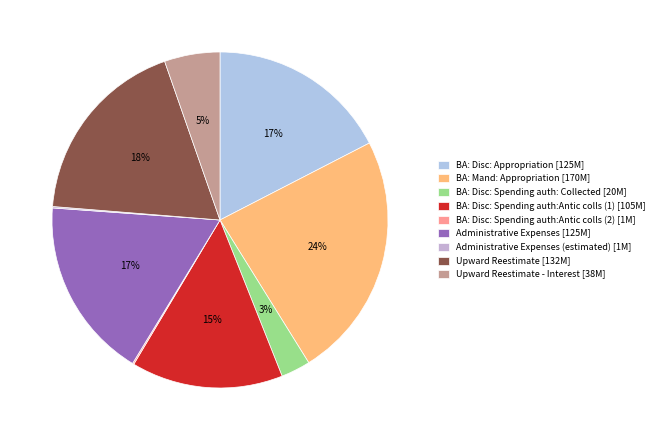

Which category has the biggest portion of the pie?

BA: Mand: Appropriation [170M]